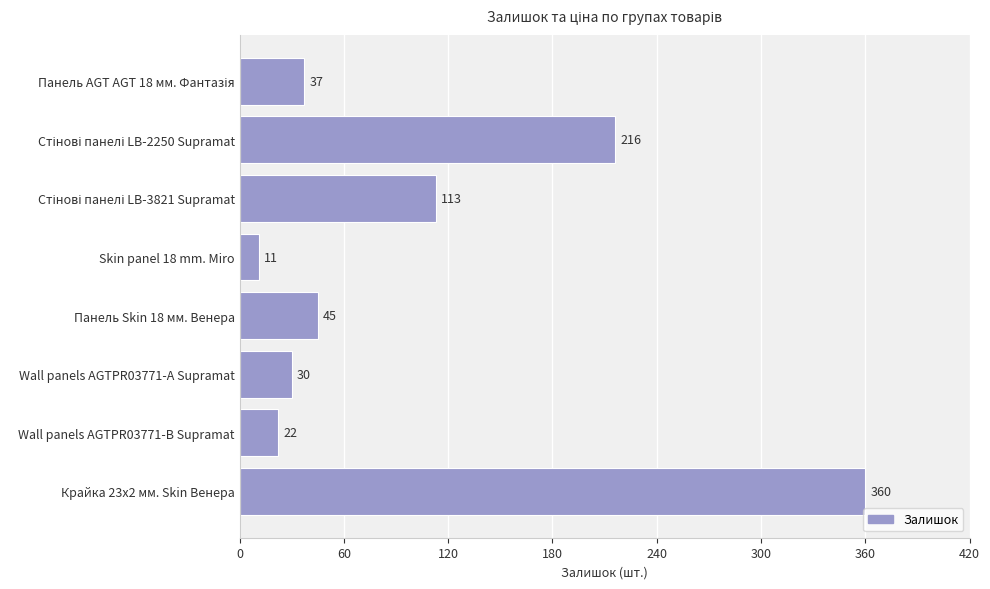

What is the greatest value displayed?

360